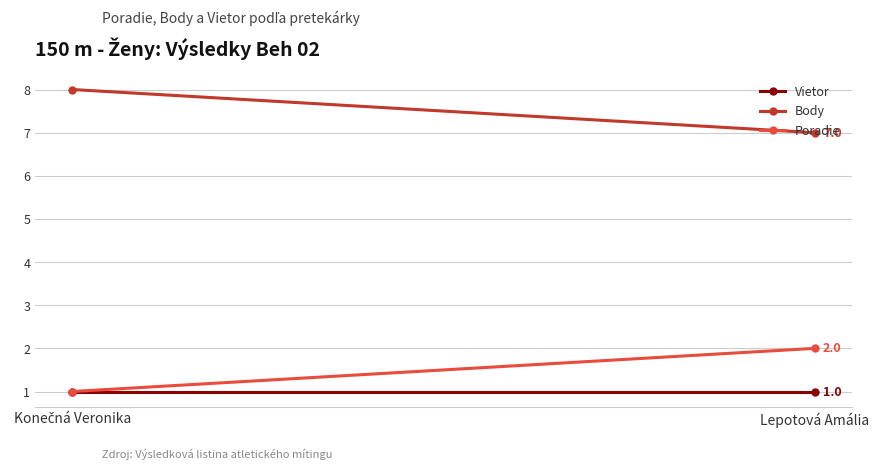

At which category is the sum across all series the highest?

Konečná Veronika